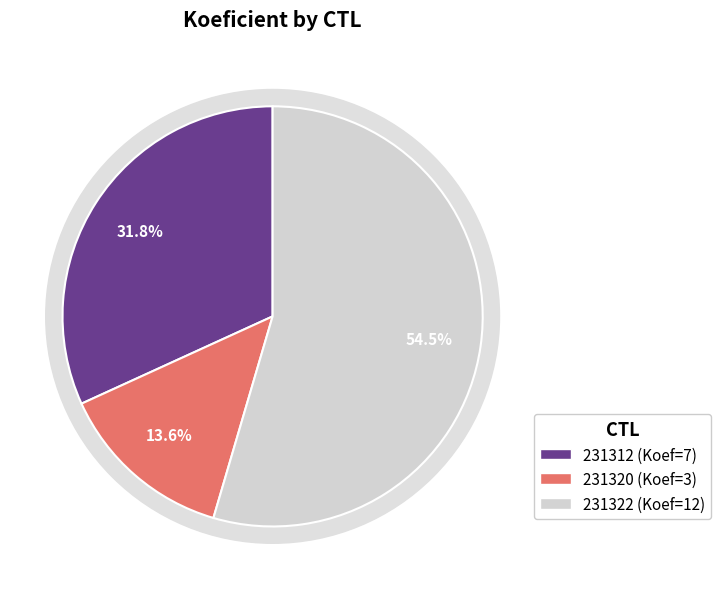

Which category has the smallest portion of the pie?

231320